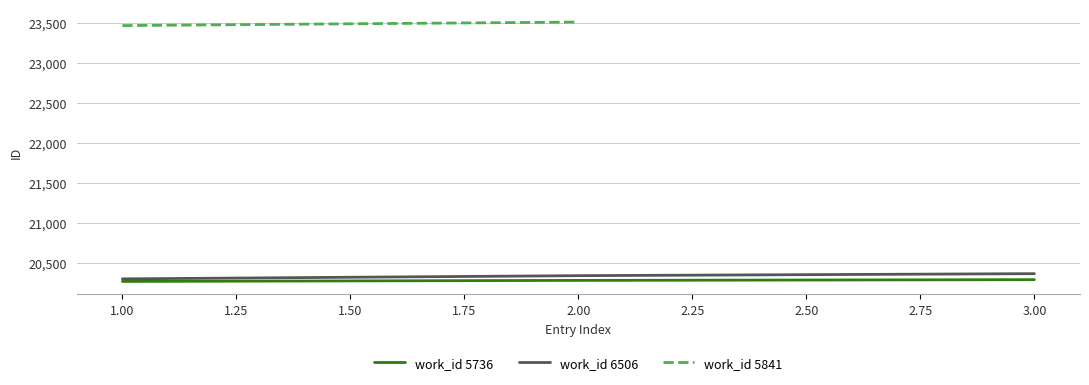

What is the minimum value for work_id 6506?

20300